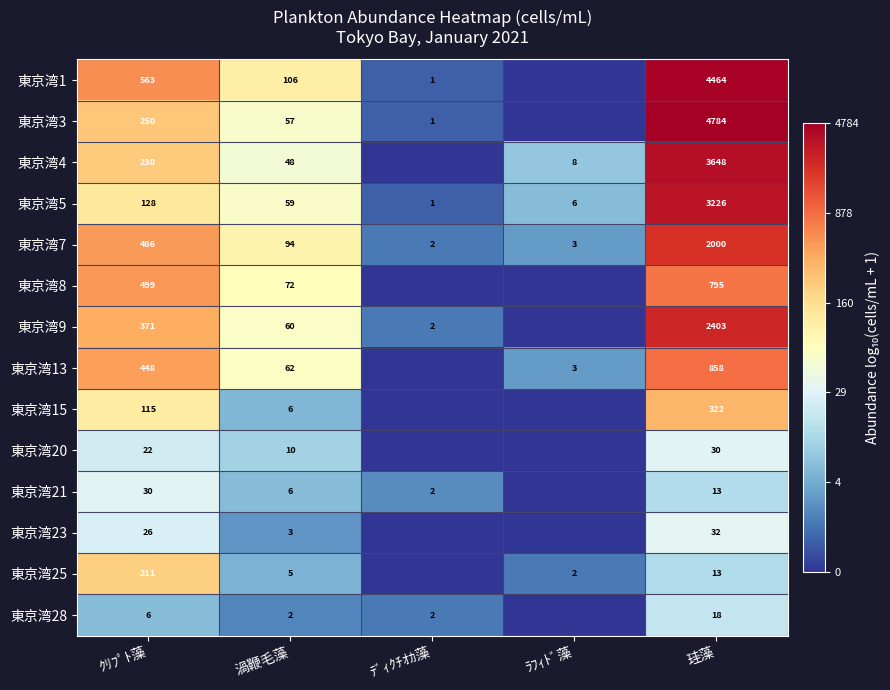

How many distinct data groups are displayed?

14